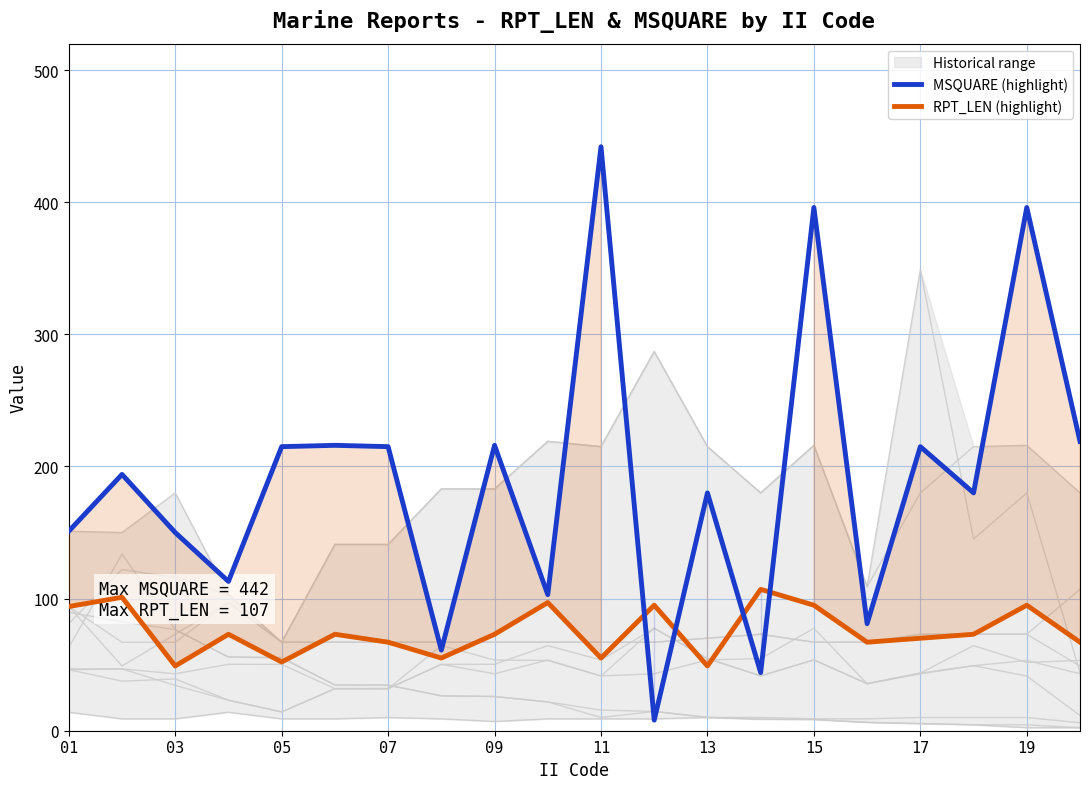

The value of MSQUARE (highlight) at 03 is 259. True or false?

False